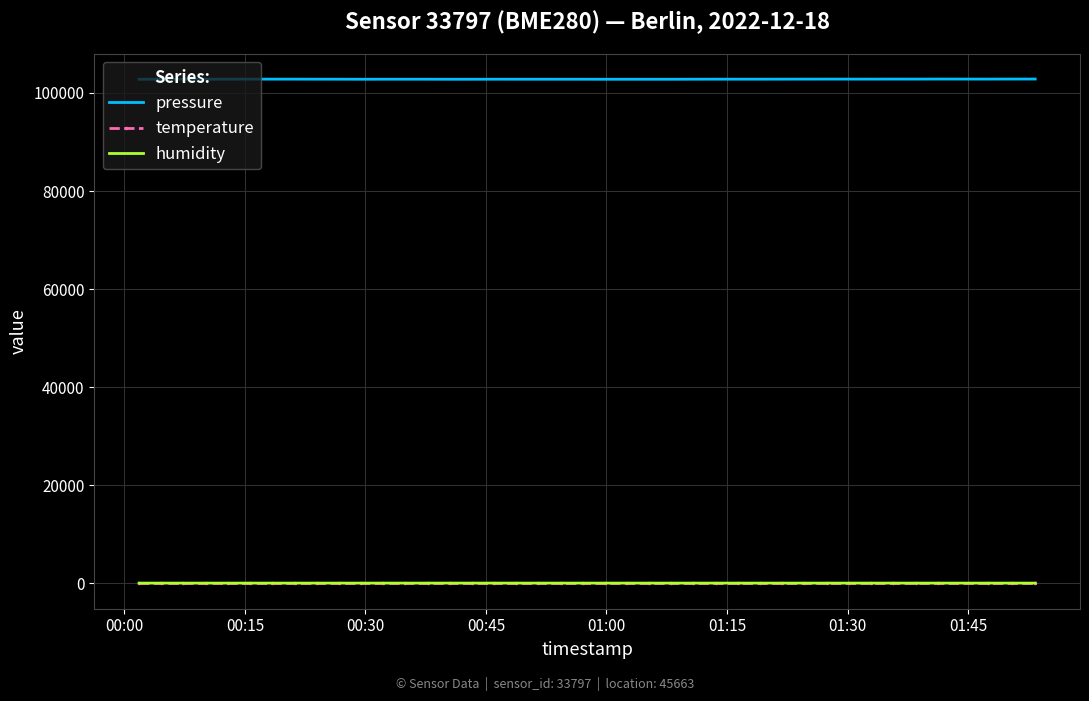

True or false: pressure and humidity cross at least once.

False